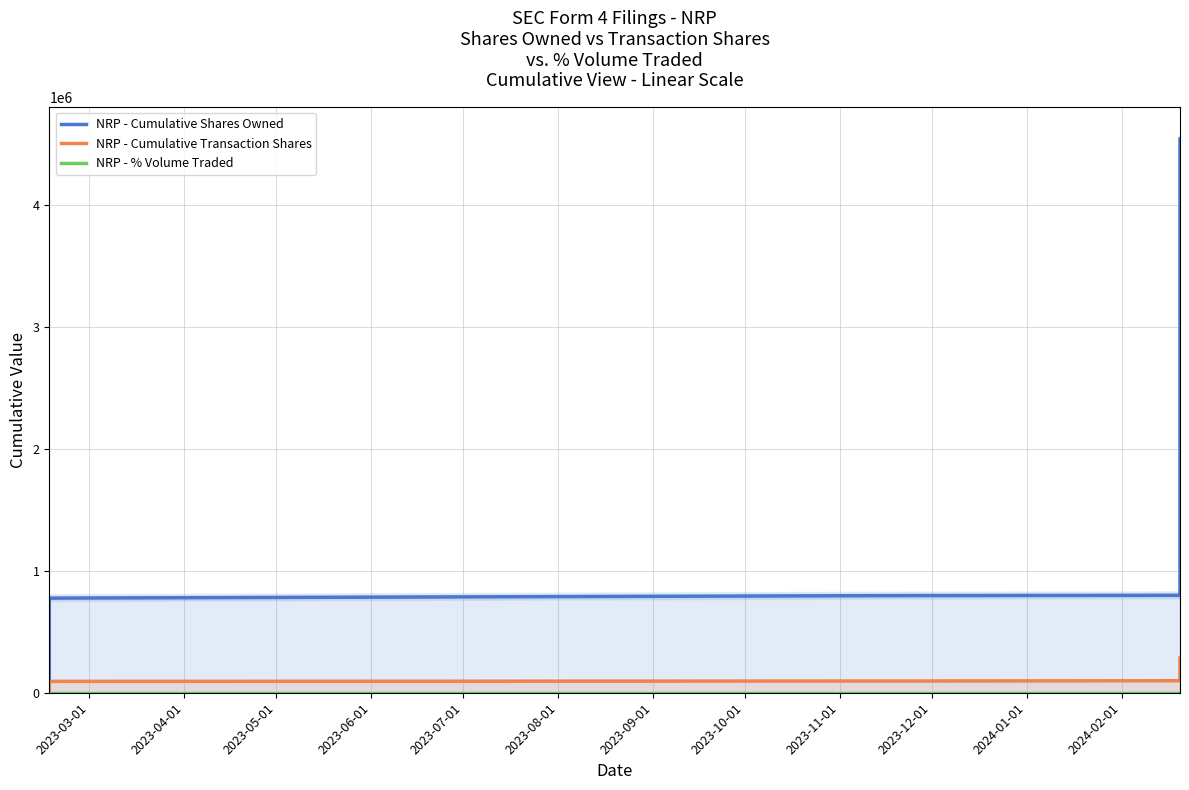

What is the label of the 4th point from the left?

2023-06-01